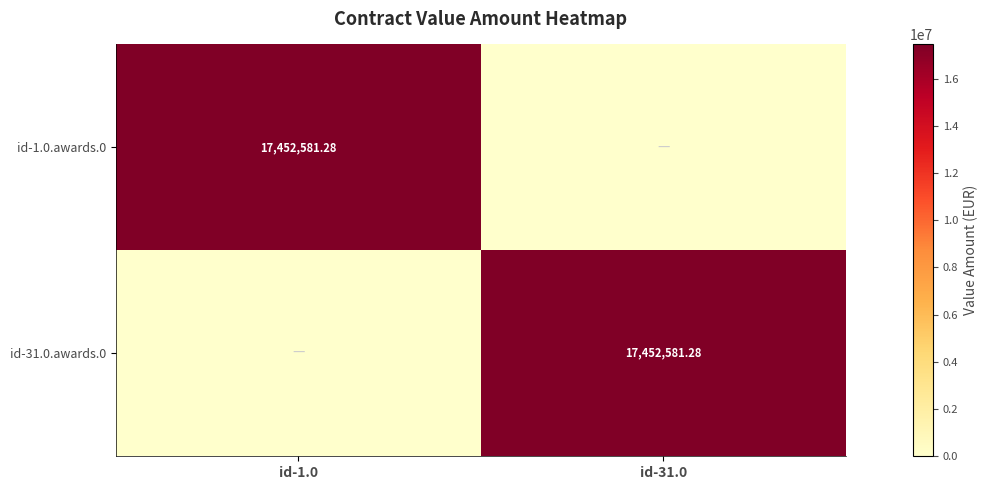

At which category is the sum across all series the highest?

id-1.0